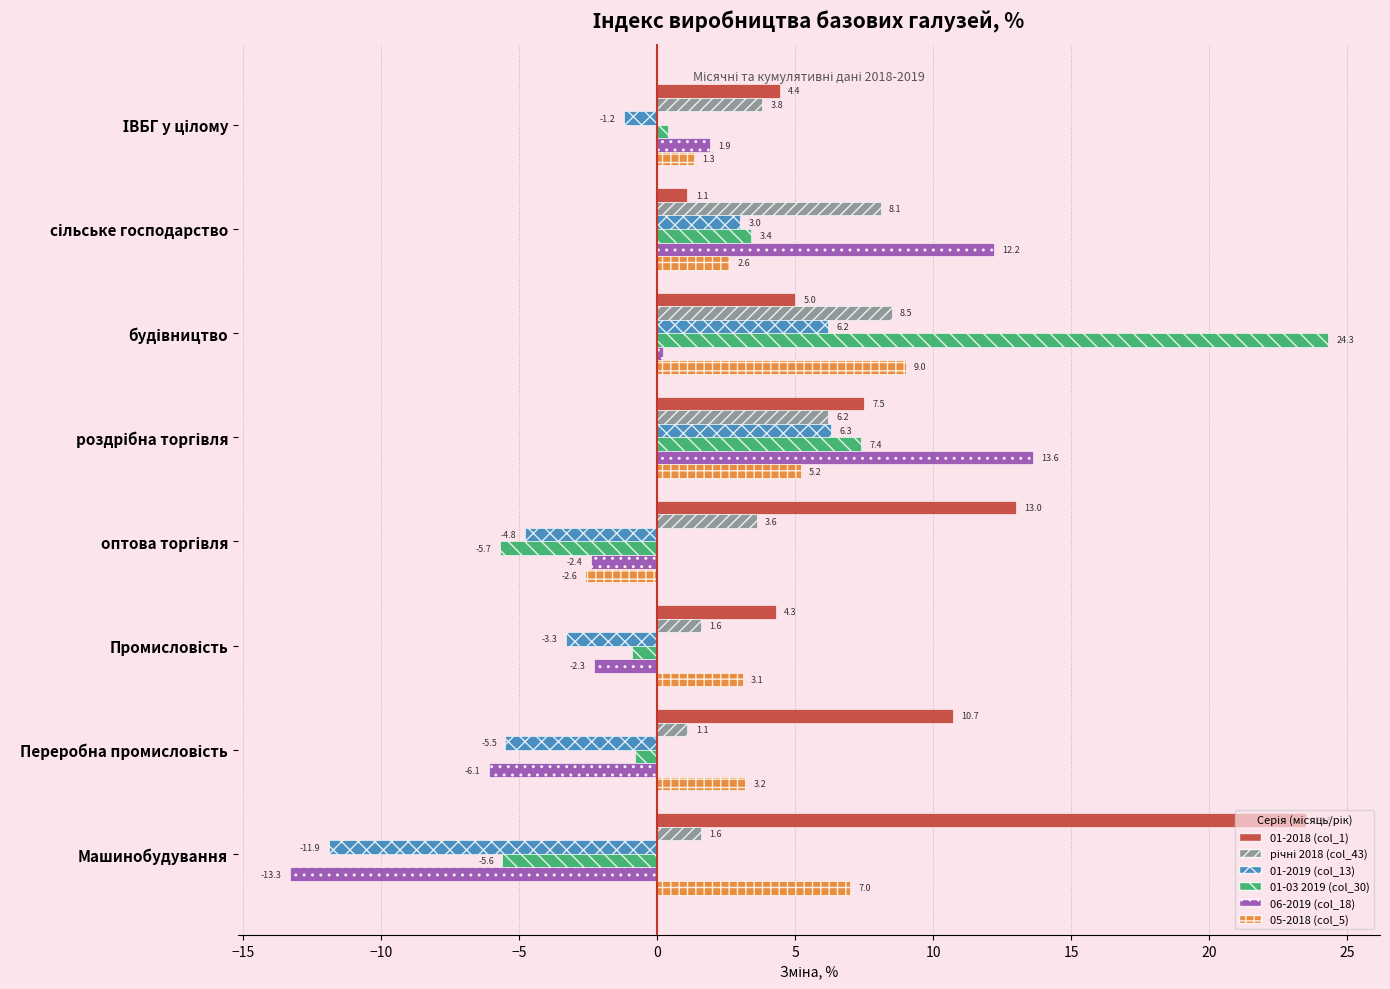

Which series has the largest total across all categories?

01-2018 (col_1)